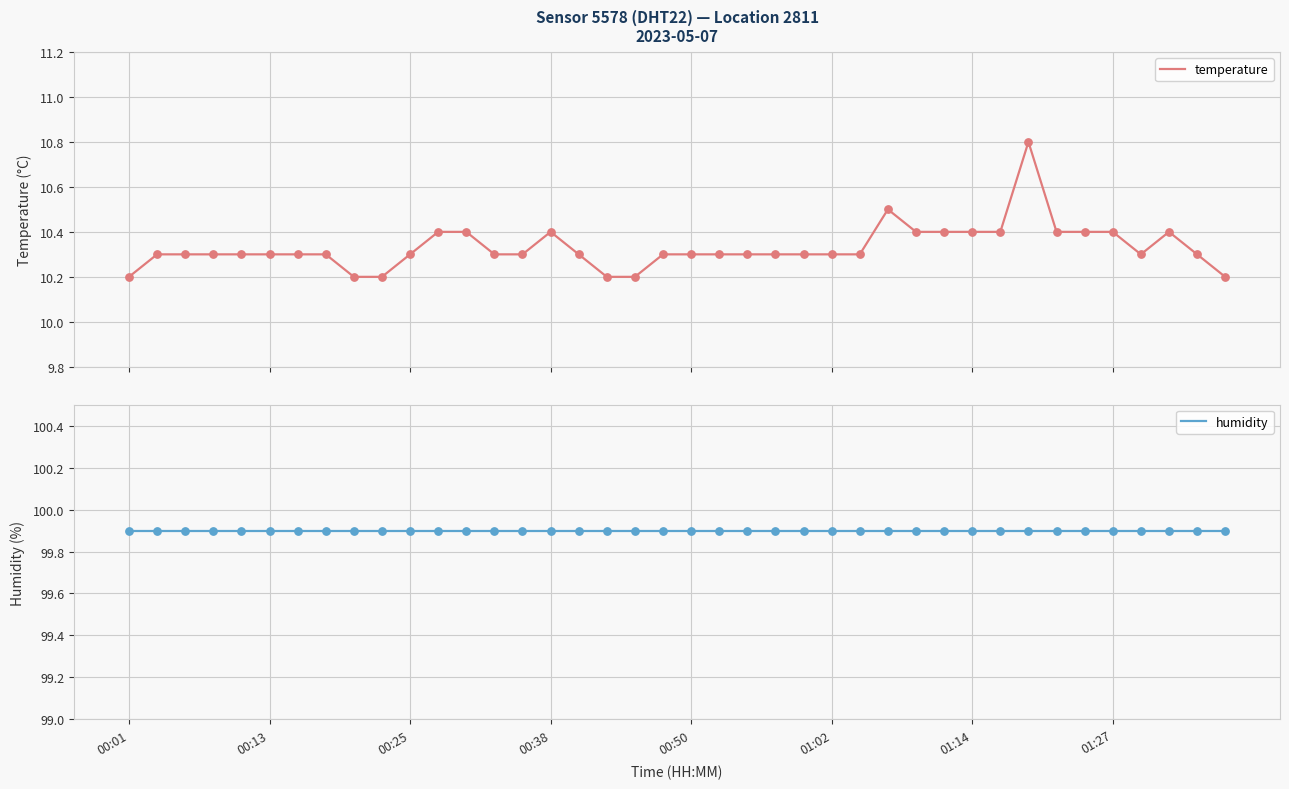

Which series contains the highest Y value?

humidity